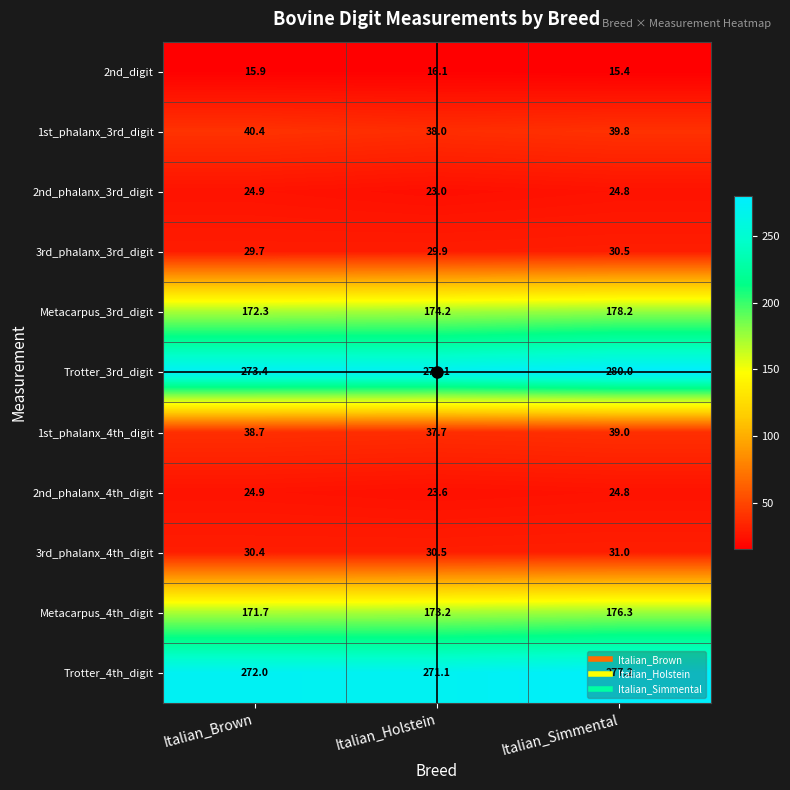

Between Italian_Brown and Italian_Simmental, which series saw the biggest shift?

Trotter_3rd_digit